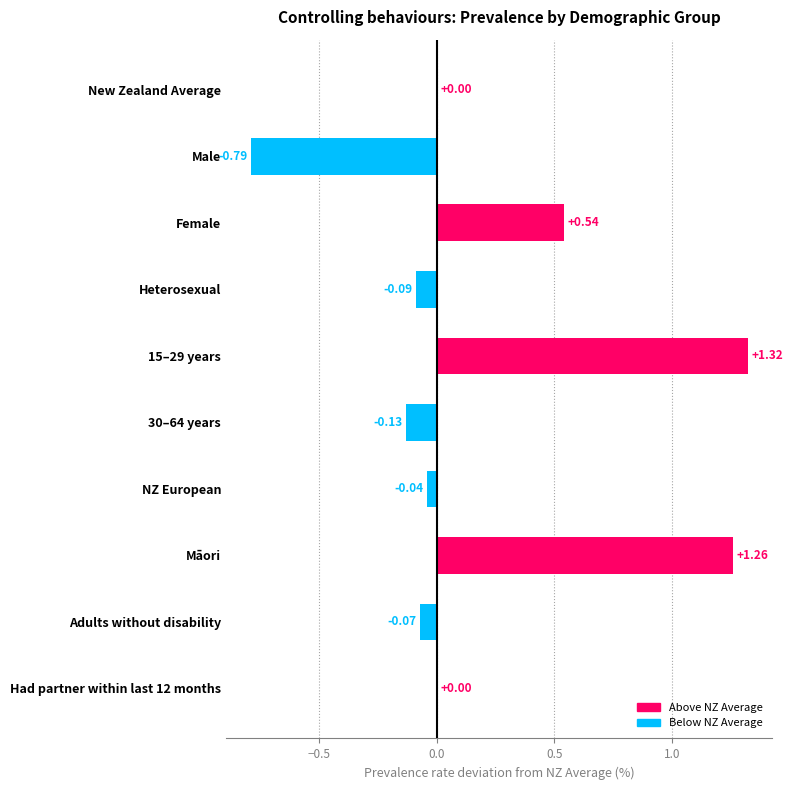

At which category does the chart reach its peak across all series?

15–29 years